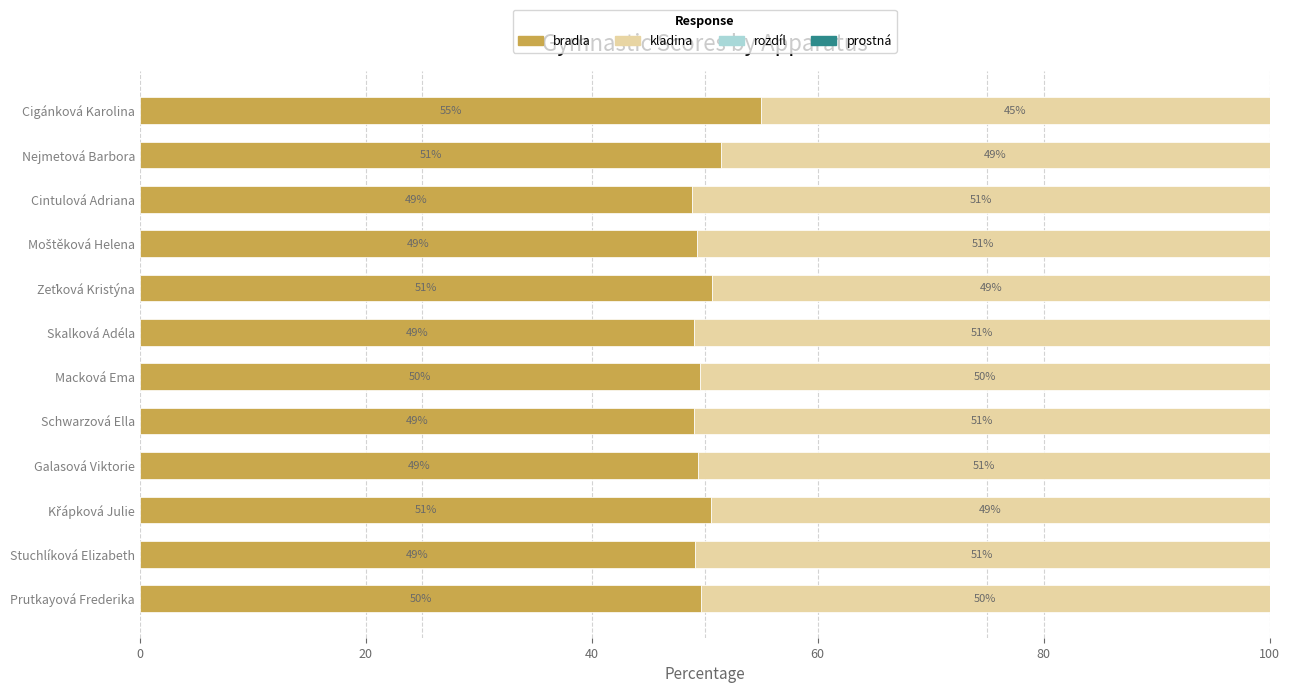

Read the bradla value at Cintulová Adriana.

48.9